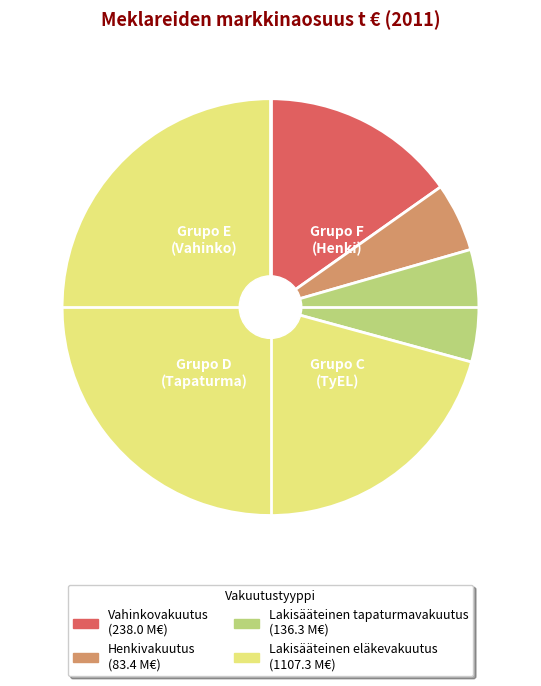

Between Lakisääteinen tapaturmavakuutus and Vahinkovakuutus, which is larger?

Vahinkovakuutus